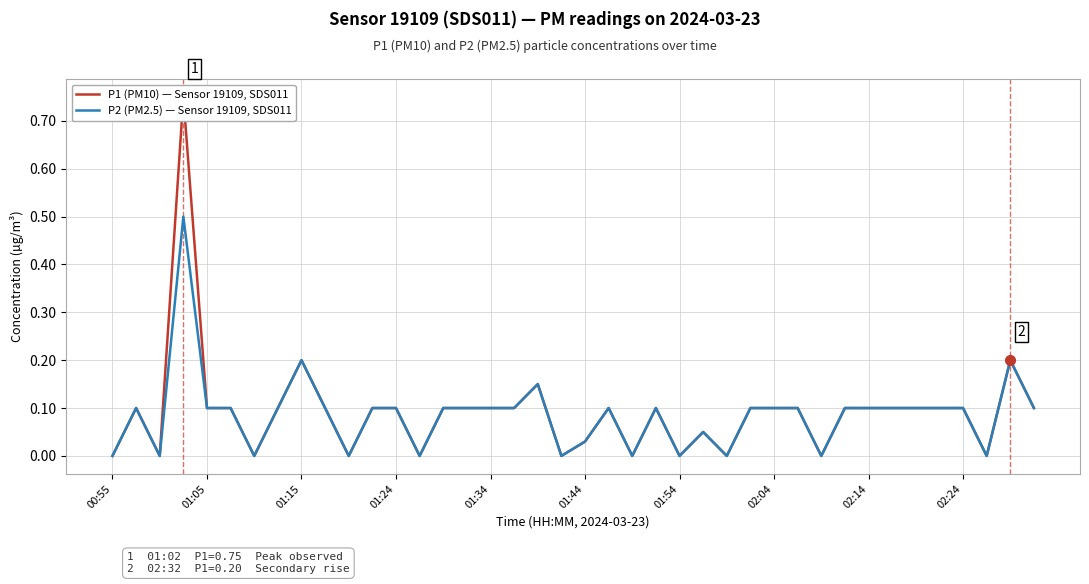

Is it true that P2 (PM2.5) — Sensor 19109, SDS011 equals 0.1 at 01:05?

True